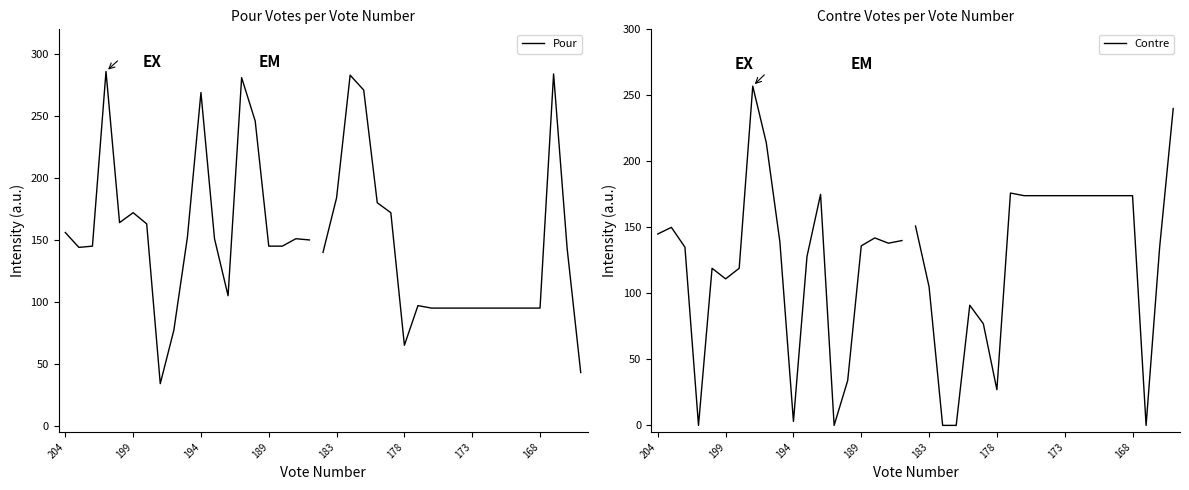

At how many categories does at least one series exceed 96?

19